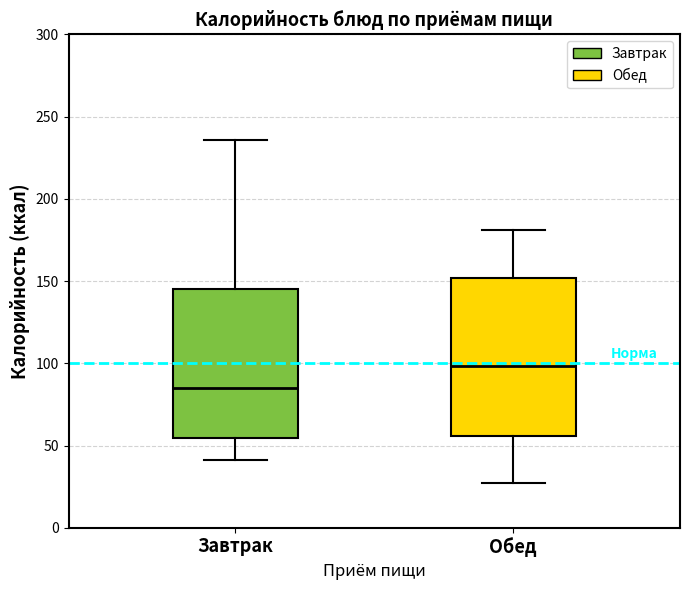

Which box is the tallest, from its lower edge to its upper edge?

Обед